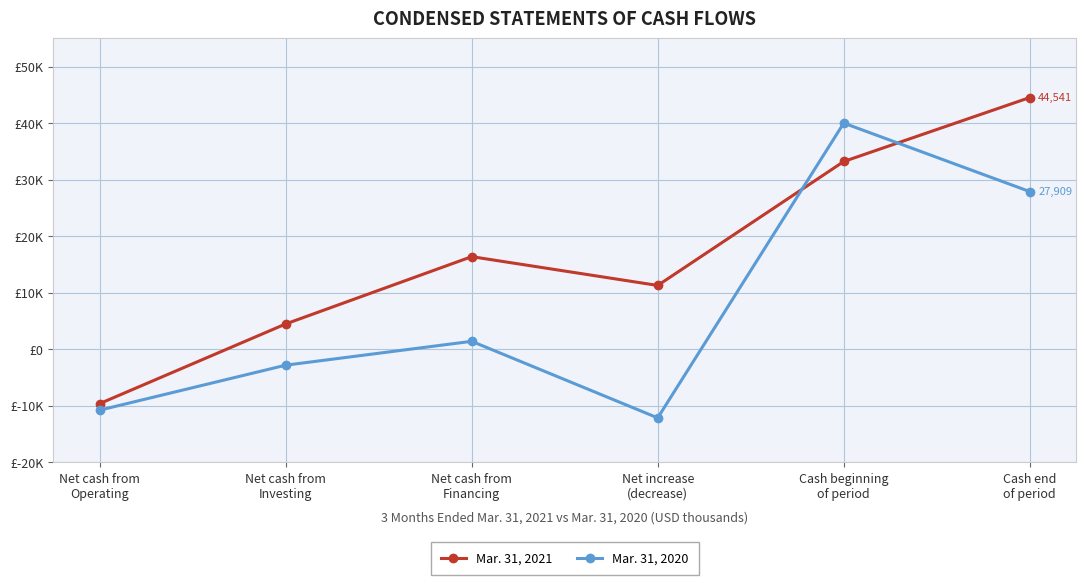

What is the minimum value for Mar. 31, 2021?

-9591